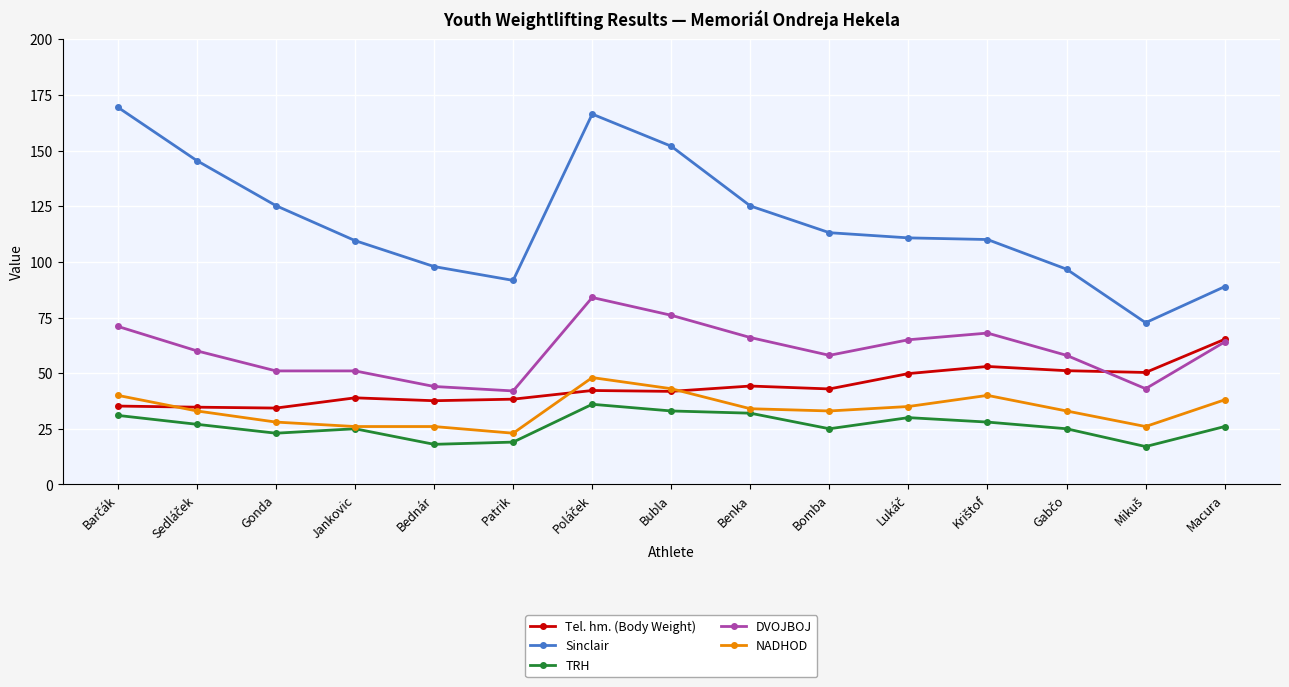

What is the total value across all series at Gonda?

261.6